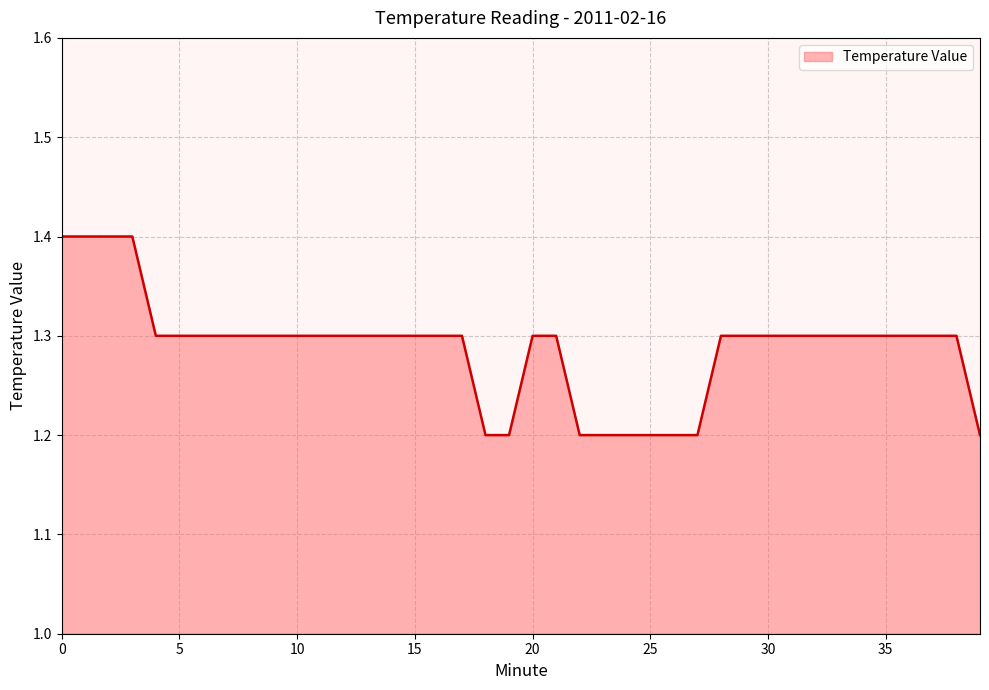

What is the maximum value shown in the chart?

1.4